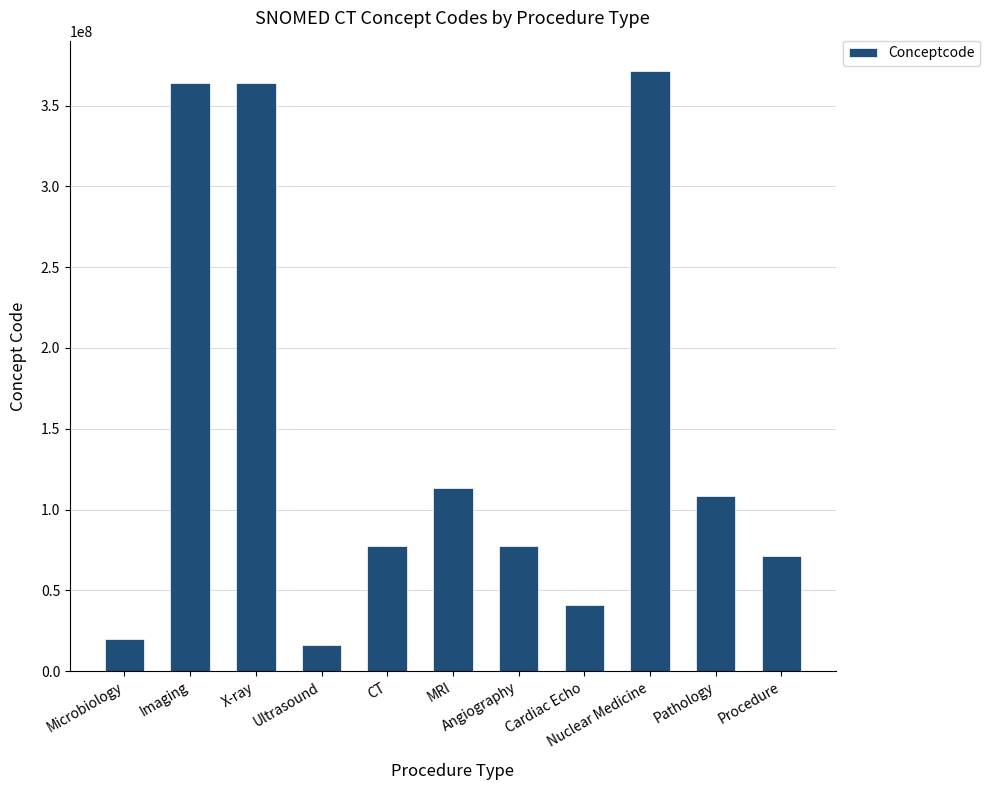

What is the change in value from X-ray to Angiography?

-286337002